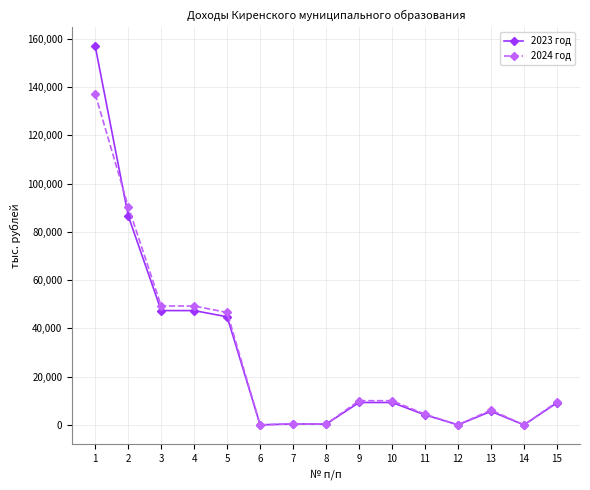

At which label is 2023 год closest to 78461?

2